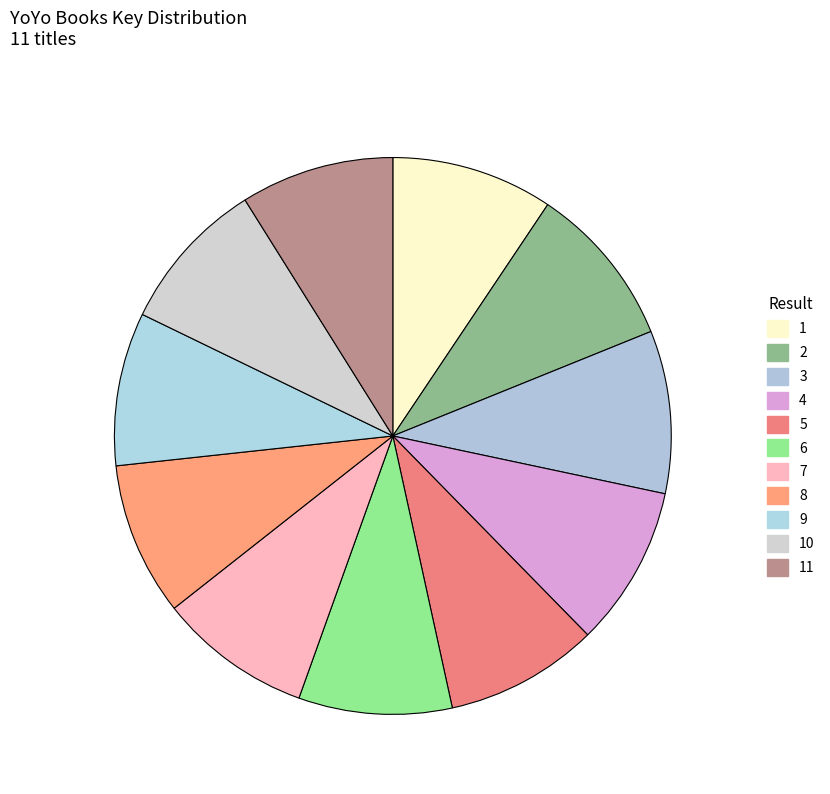

Rank the categories by value from lowest to highest.

9, 10, 11, 5, 6, 7, 8, 4, 1, 3, 2